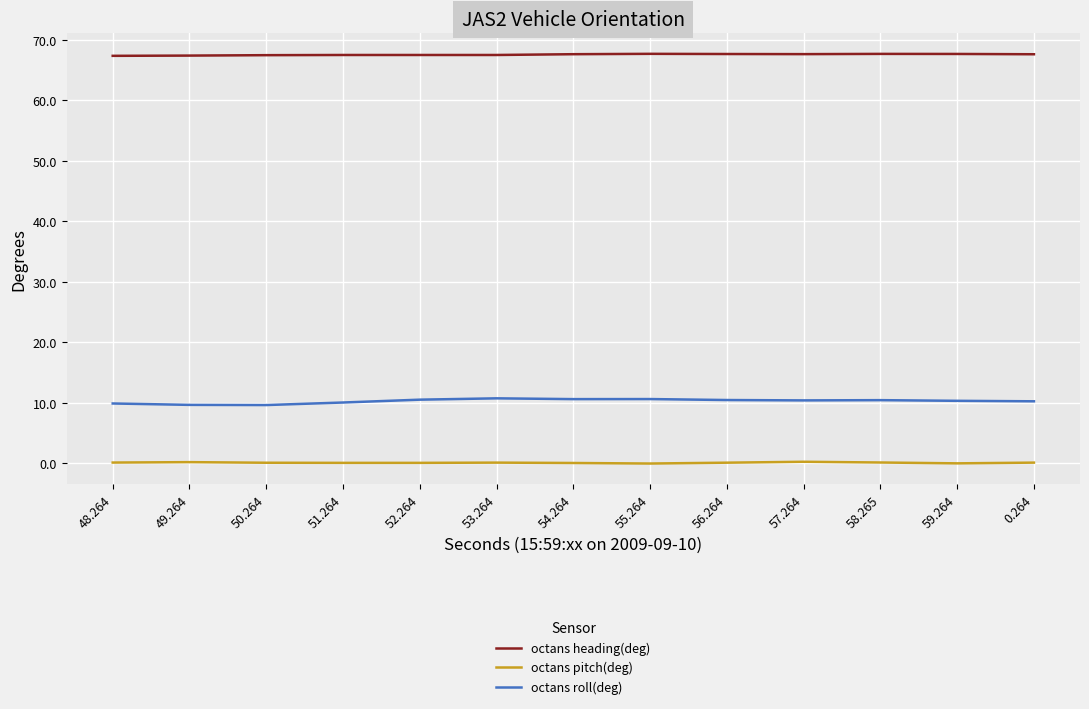

What is the spread (max minus min) of values at 54.264?

67.5